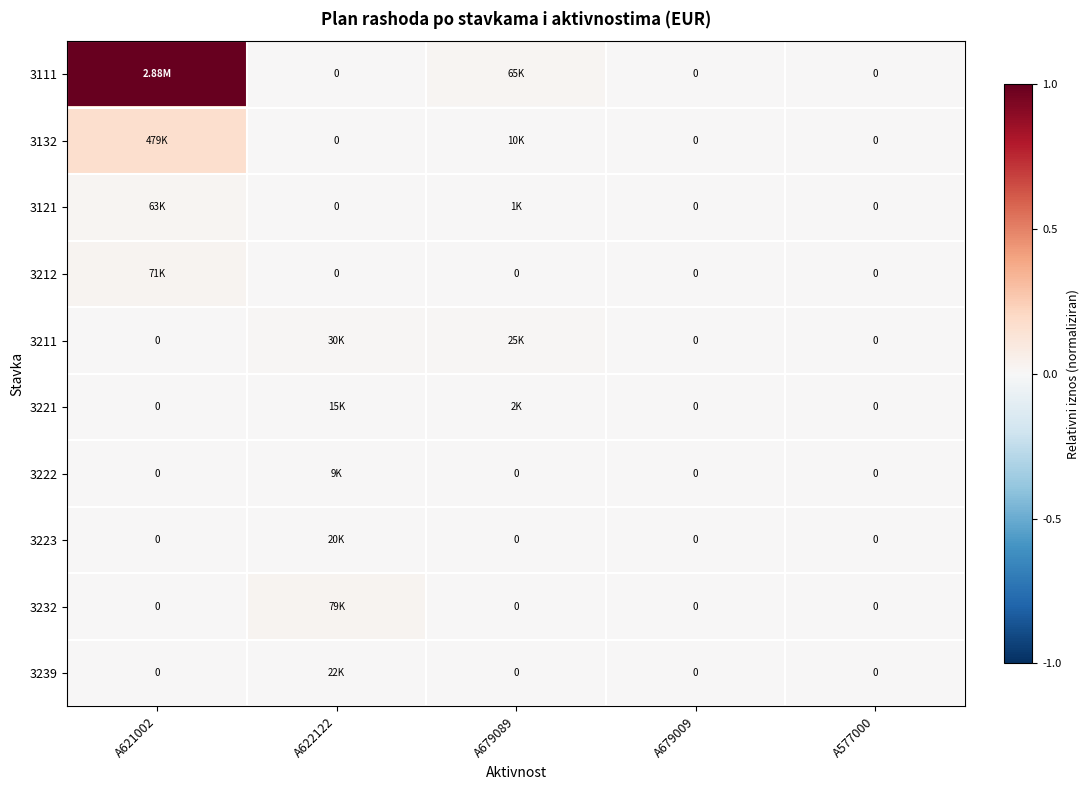

Between A679009 and A679089, which is larger?

A679089